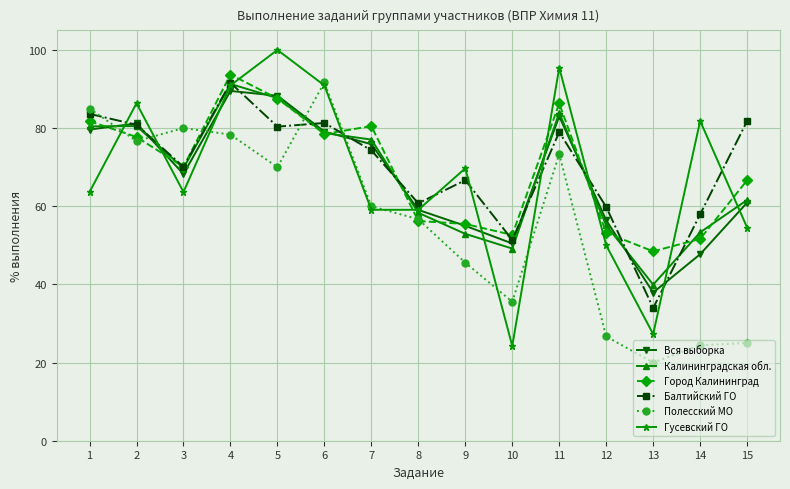

At which label does Калининградская обл. first exceed 69?

1